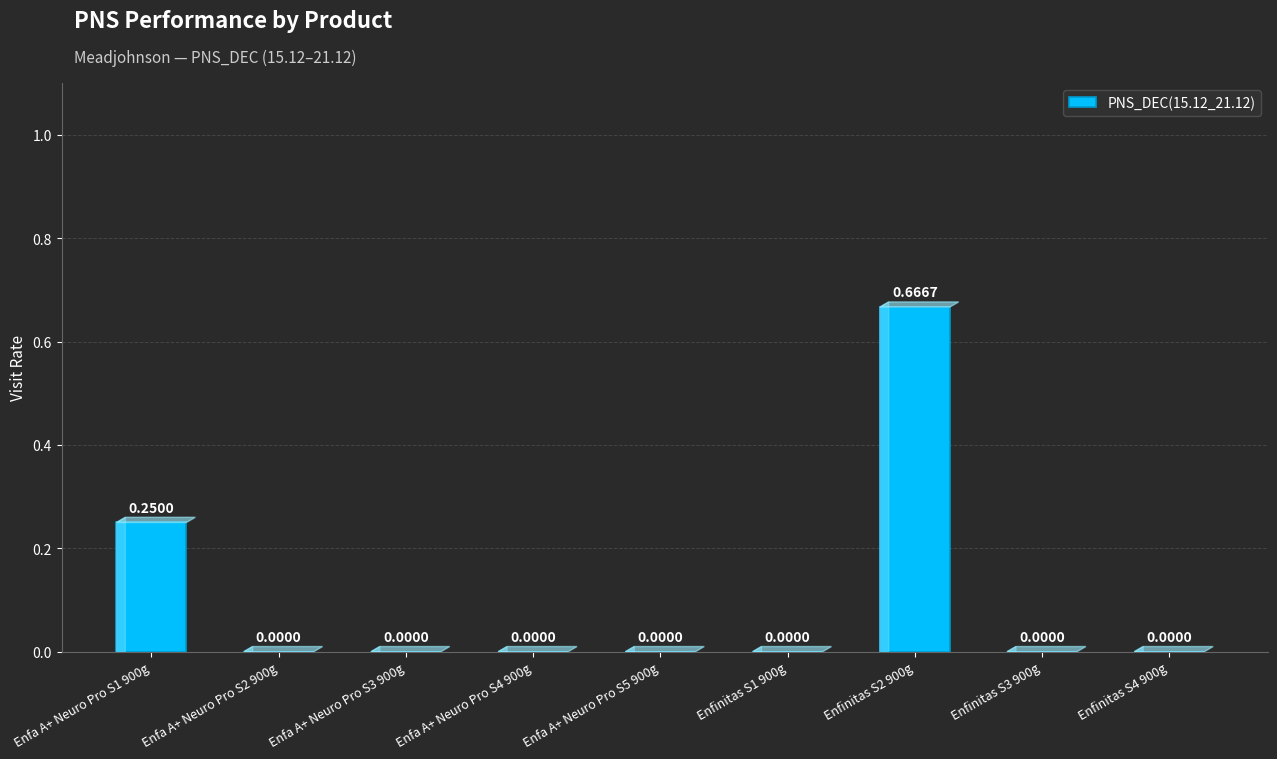

How many values are between 0 and 1?

9